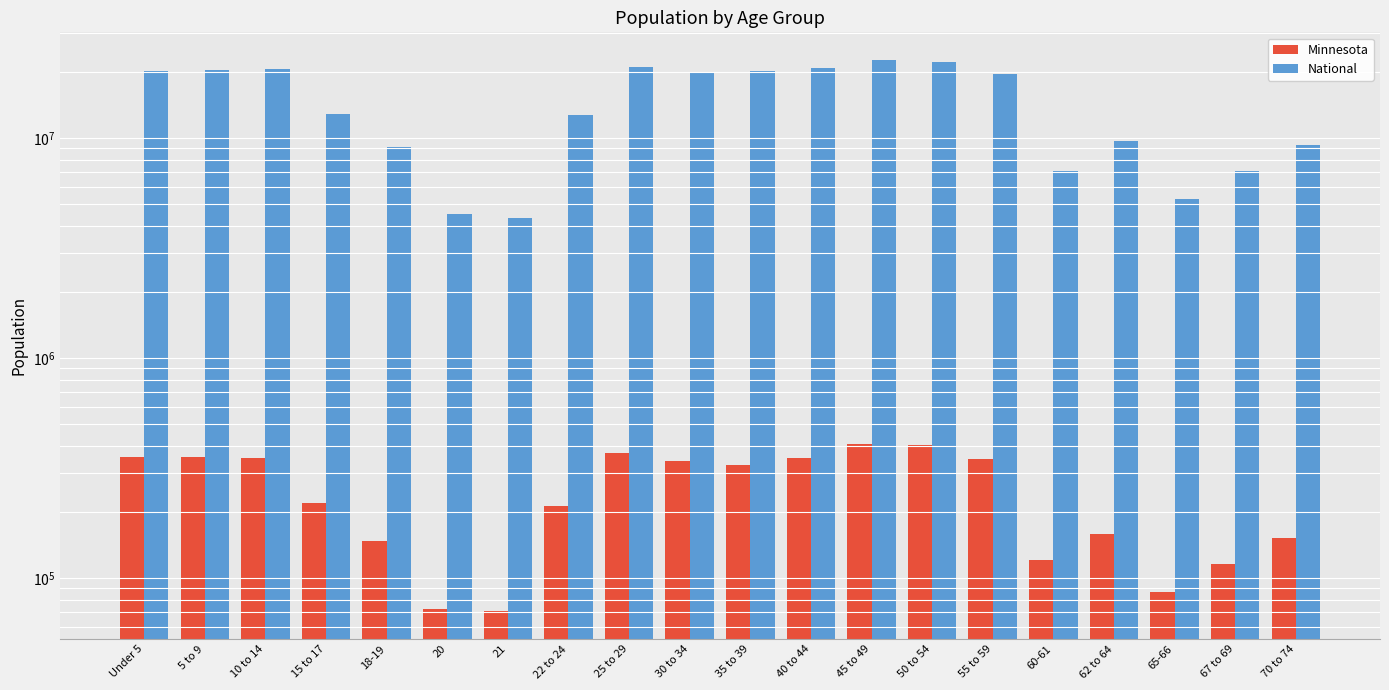

How many bars are there in each group?

2